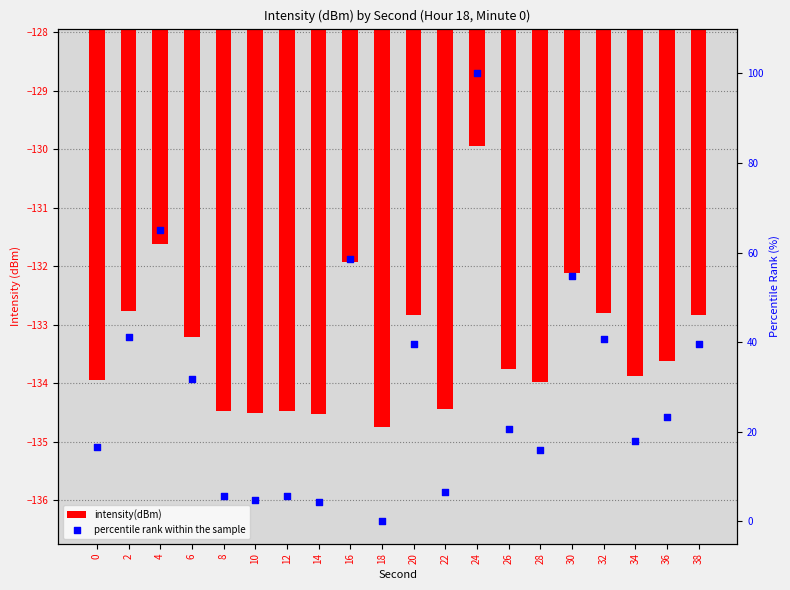

What is the total value across all series at 26?

-113.1